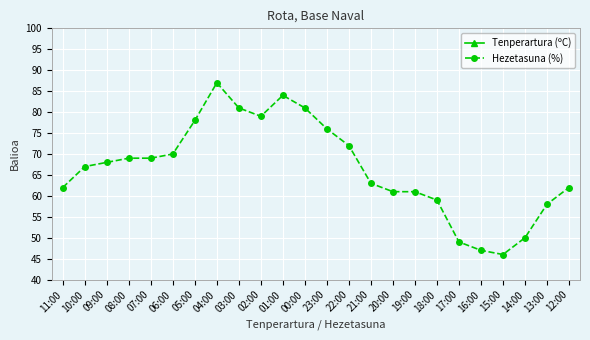

At which category is the sum across all series the highest?

04:00